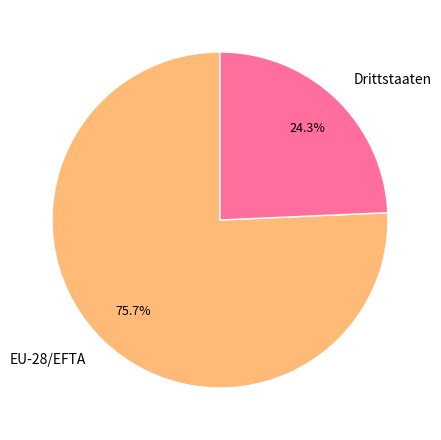

True or false: EU-28/EFTA accounts for 67% of the total.

False